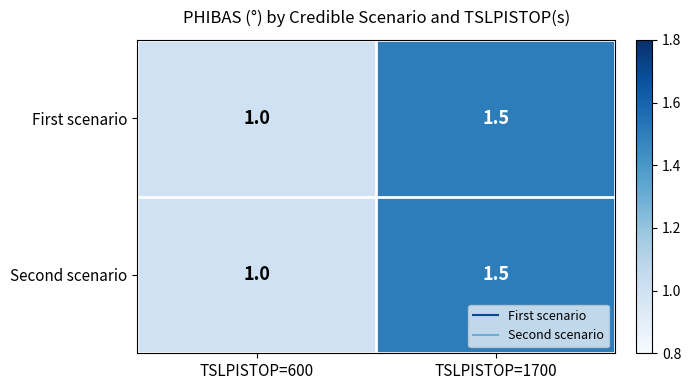

What is the minimum value for First scenario?

1.0